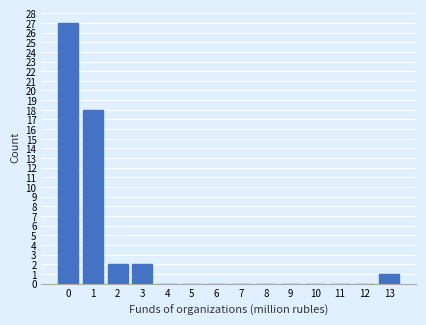

Reading left to right, what are all the values shown in this chart?

0=27	1=18	2=2	3=2	4=0	5=0	6=0	7=0	8=0	9=0	10=0	11=0	12=0	13=1